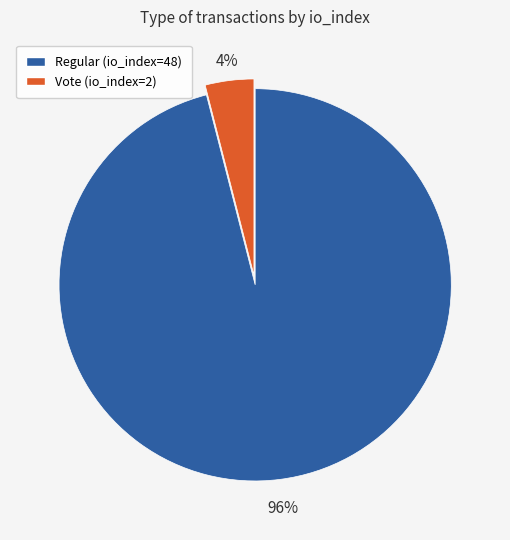

What is the ratio of the value at Regular (io_index=48) to the value at Vote (io_index=2)?

24.0